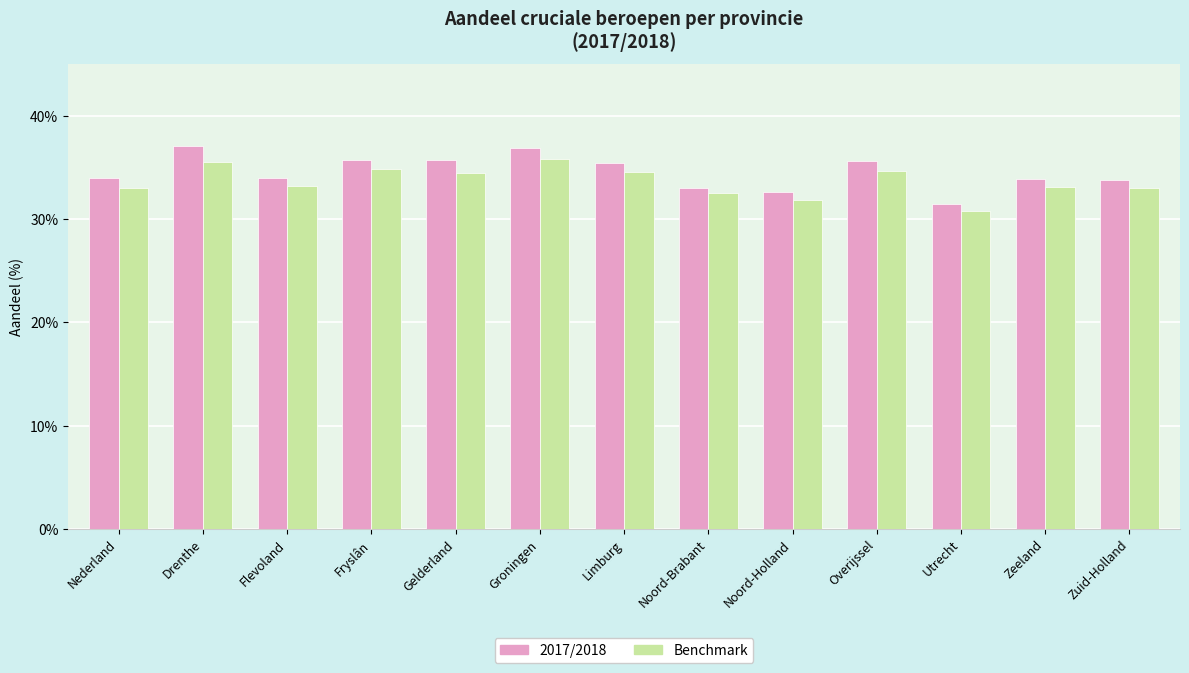

What is the sum of the 2017/2018 values at Limburg and Overijssel?

71.0